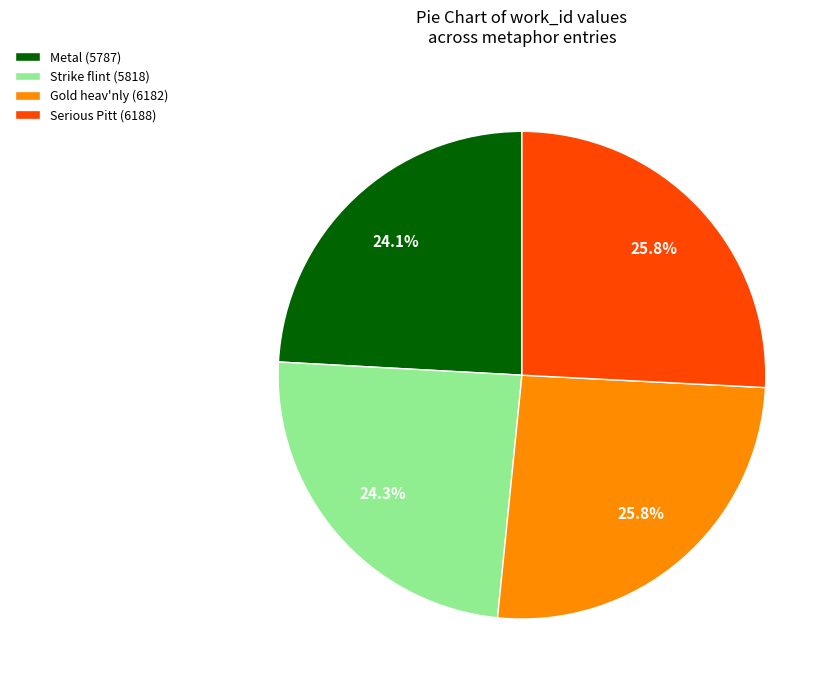

How many slices are in this pie chart?

4